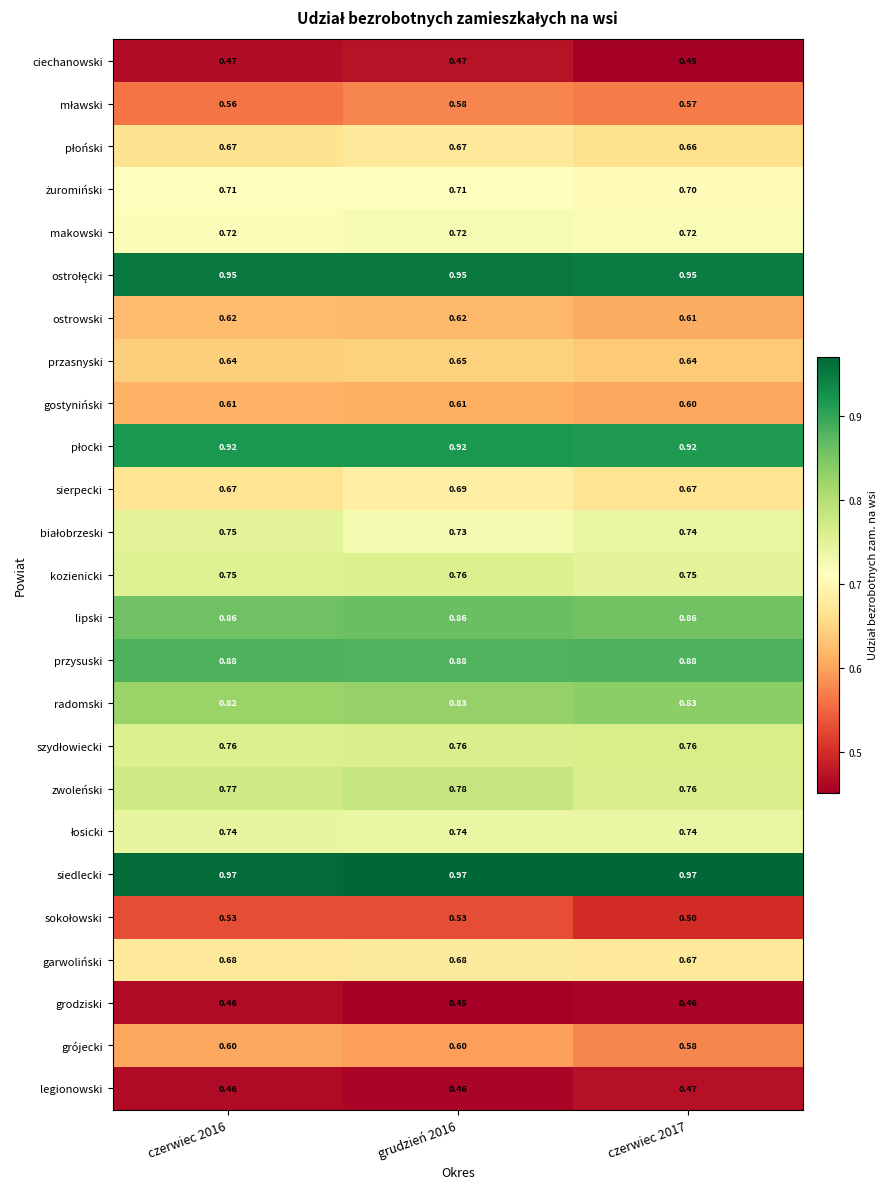

Rank the series at czerwiec 2017 from lowest to highest value.

ciechanowski, grodziski, legionowski, sokołowski, mławski, grójecki, gostyniński, ostrowski, przasnyski, płoński, sierpecki, garwoliński, żuromiński, makowski, białobrzeski, łosicki, kozienicki, zwoleński, szydłowiecki, radomski, lipski, przysuski, płocki, ostrołęcki, siedlecki